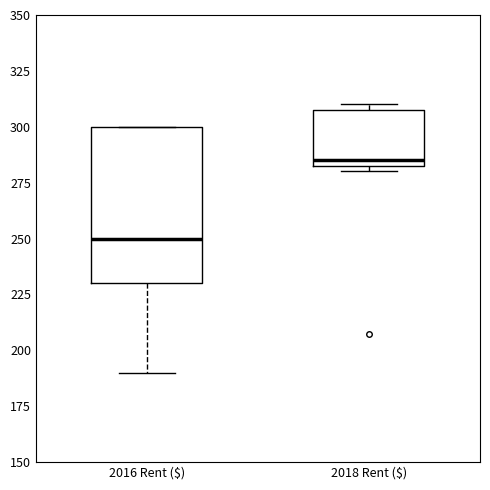

Comparing the boxes themselves (not the whiskers), which one is the tallest?

2016 Rent ($)